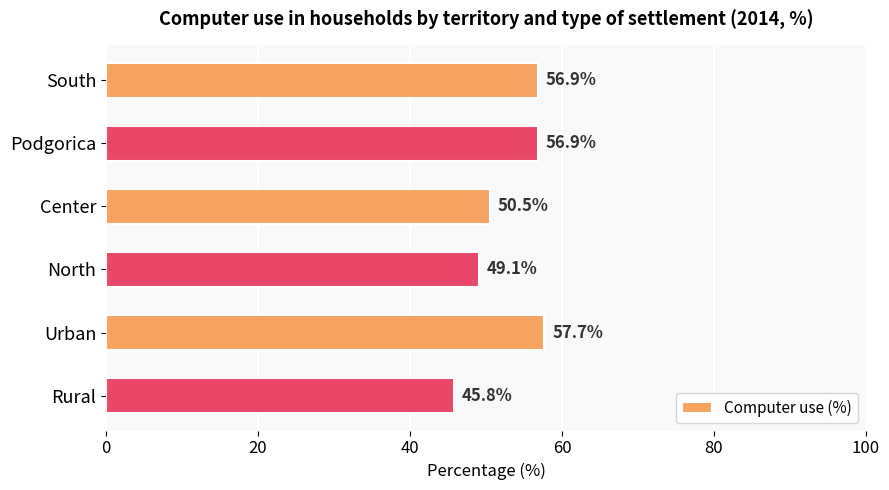

What is the value of the 6th bar from the top?

45.8